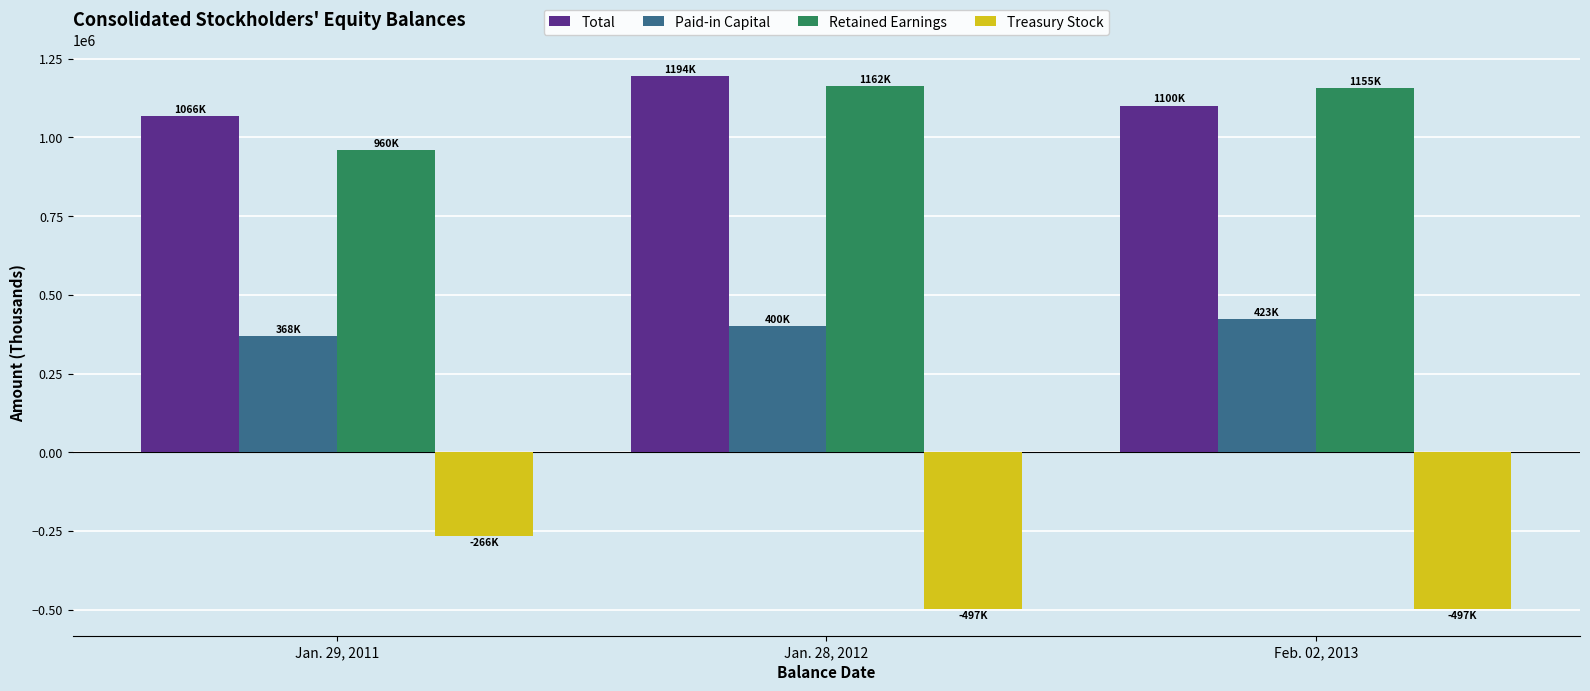

What is the lowest value of the Retained Earnings series?

960460